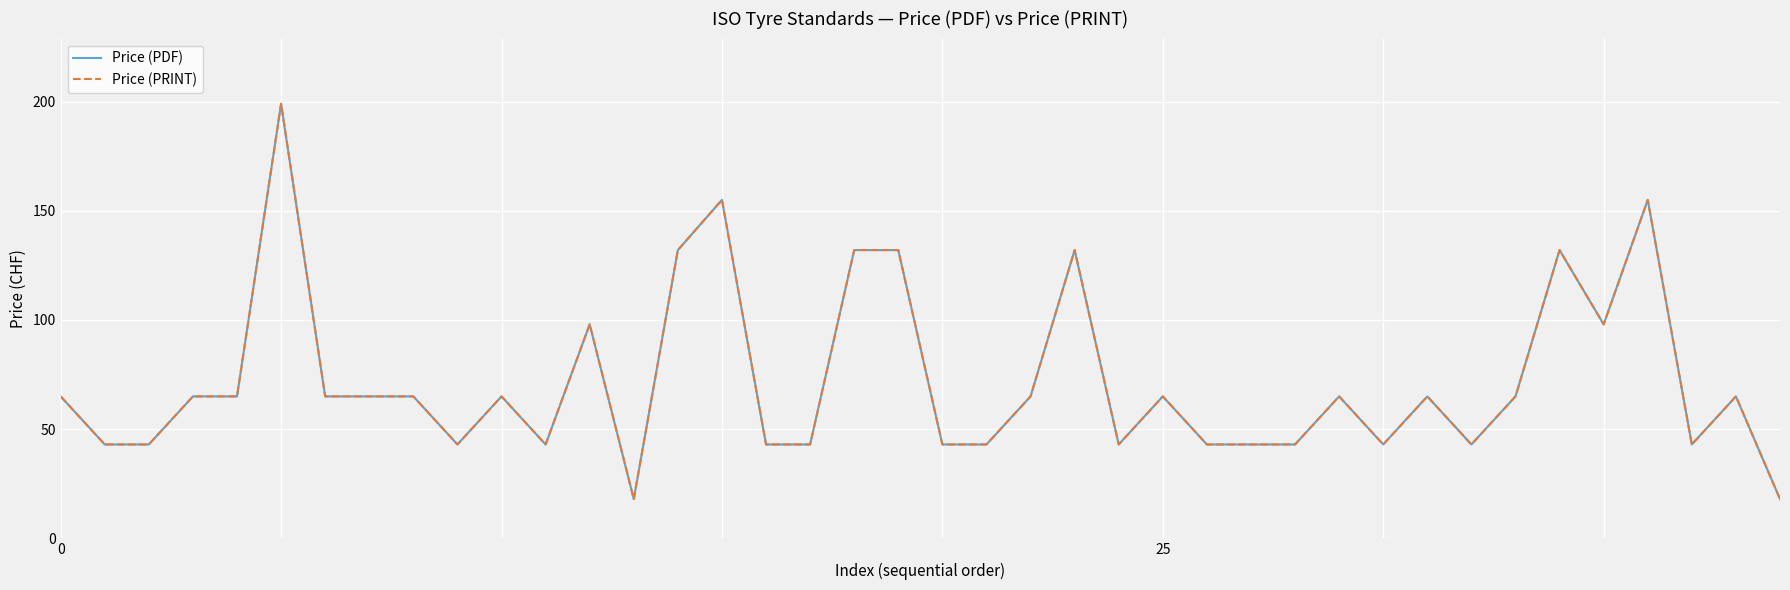

True or false: Price (PDF) has more than 1 points higher than both neighbors.

True